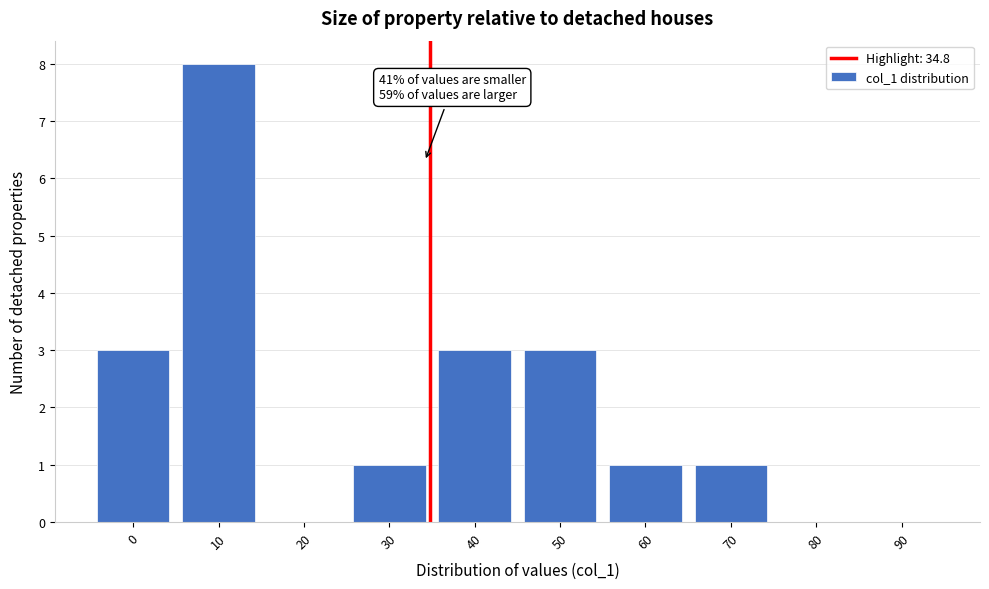

Reading right to left, what are all the values shown in this chart?

90=0	80=0	70=1	60=1	50=3	40=3	30=1	20=0	10=8	0=3